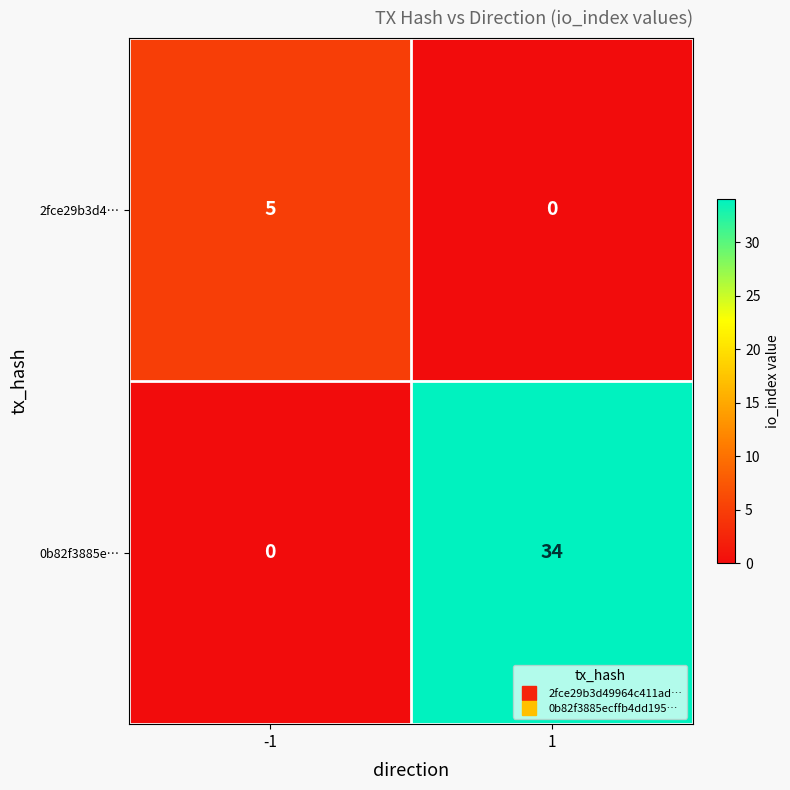

What is the difference between the 2fce29b3d4… values at -1 and 1?

5